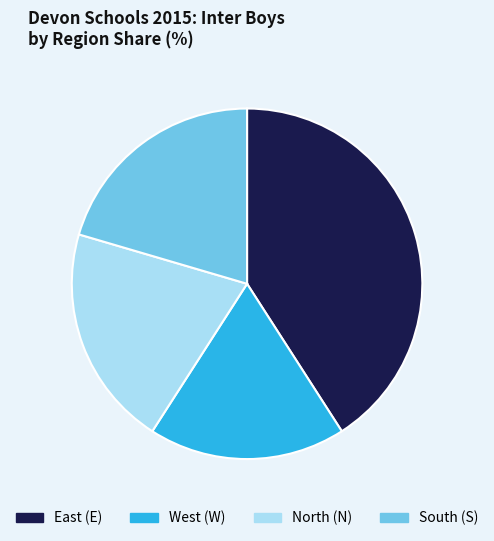

Count the number of slices in the pie.

4